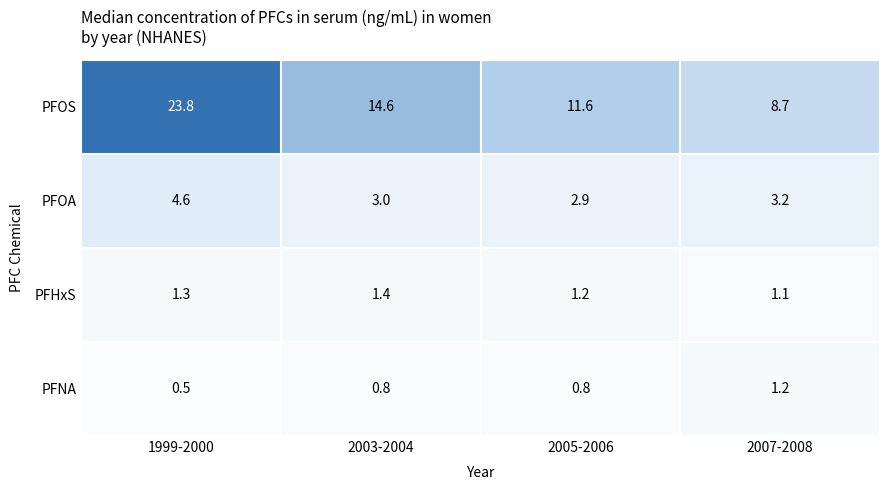

The PFOS series shows 23.8 at 1999-2000. True or false?

True